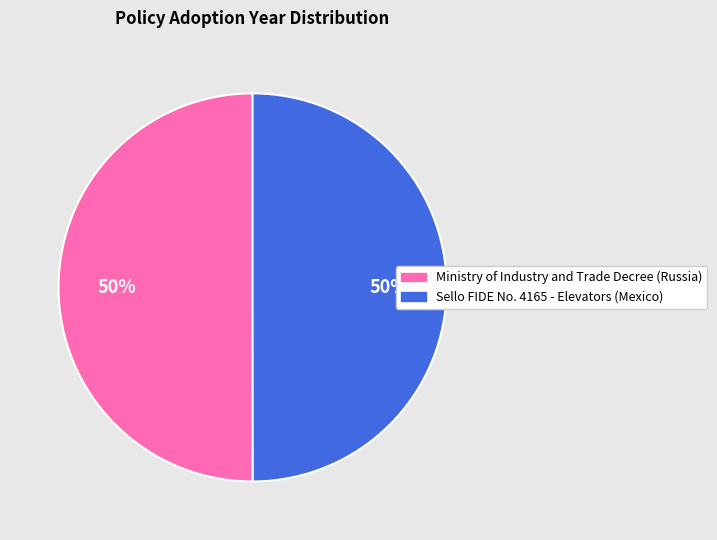

Combined, do Ministry of Industry and Trade Decree (Russia) and Sello FIDE No. 4165 - Elevators (Mexico) account for over 50%?

Yes